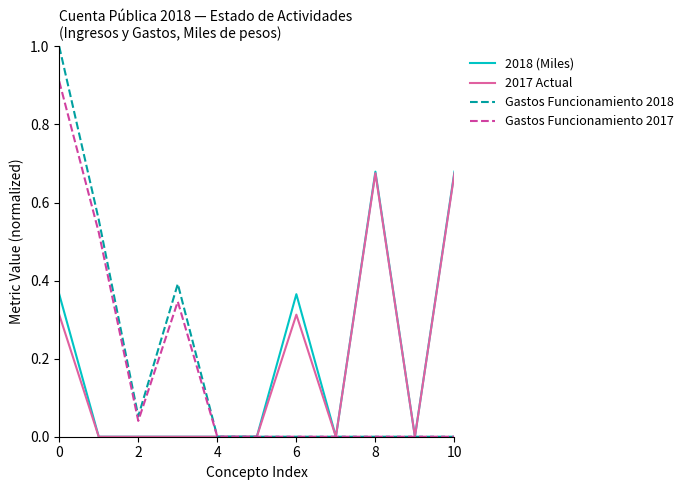

Which series has the widest spread of values?

Gastos Funcionamiento 2018